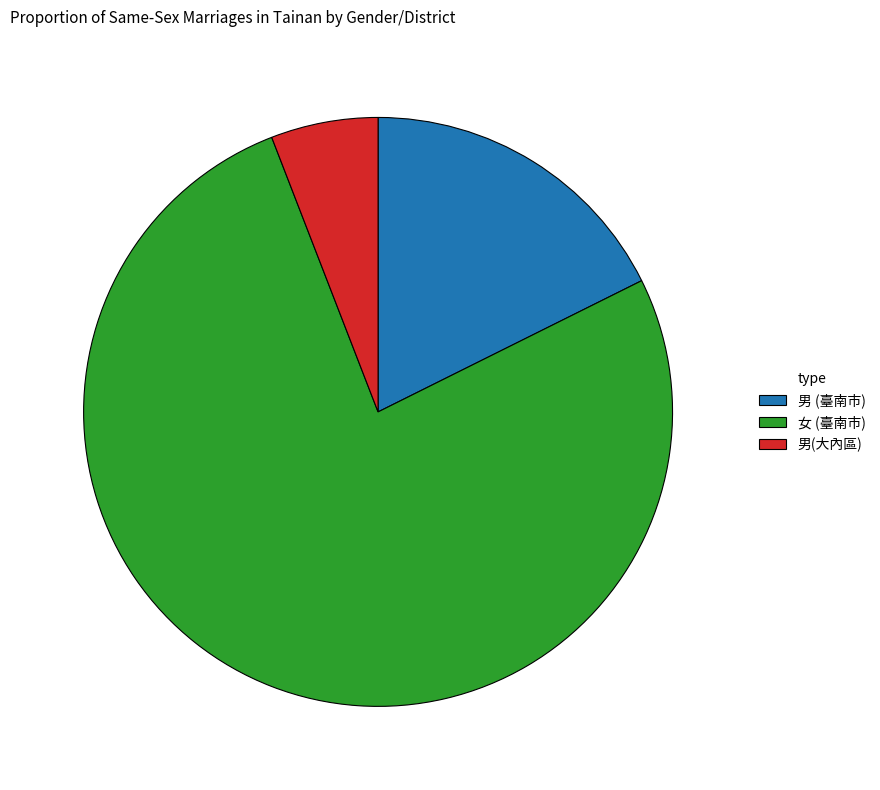

True or false: 男(大內區) accounts for 12% of the total.

False